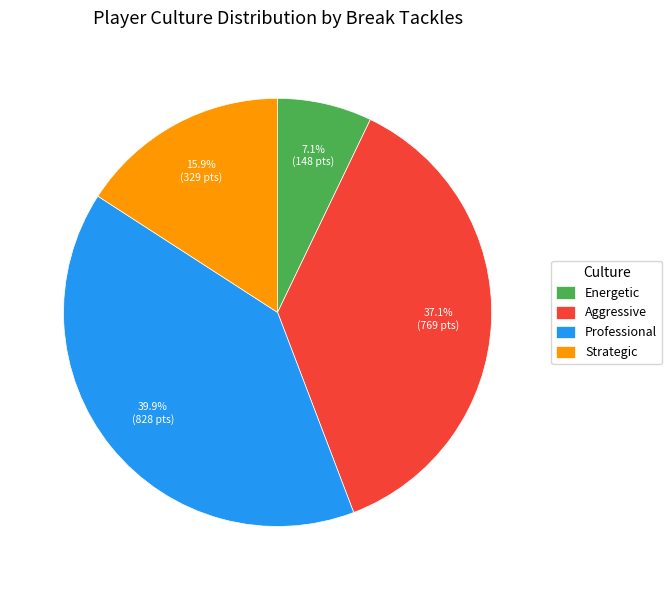

How many slices are in this pie chart?

4